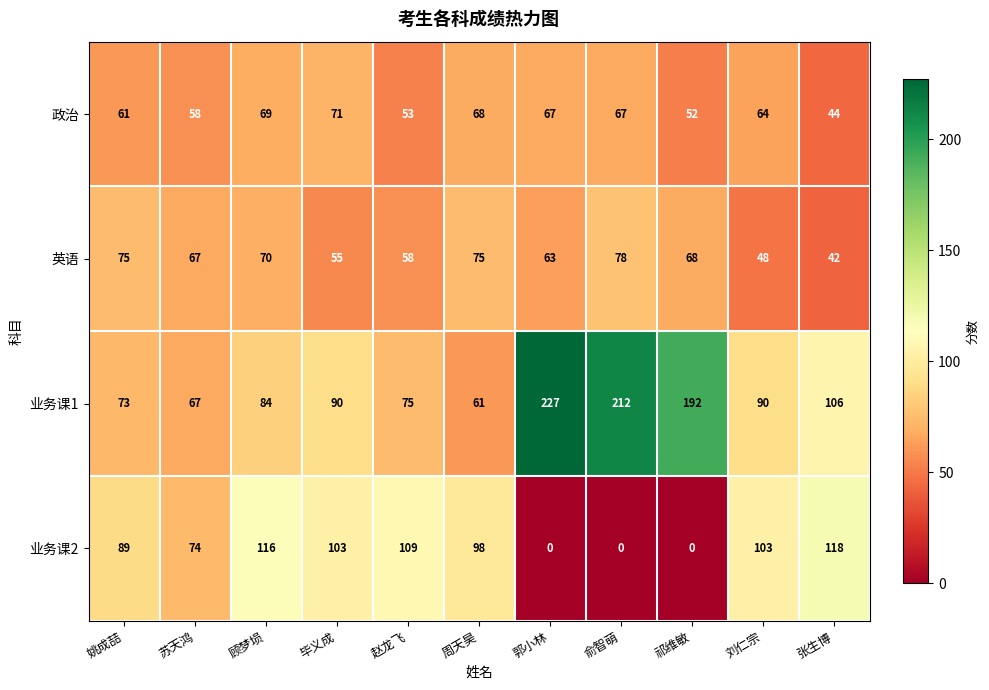

Rank the series at 顾梦埙 from lowest to highest value.

政治, 英语, 业务课1, 业务课2